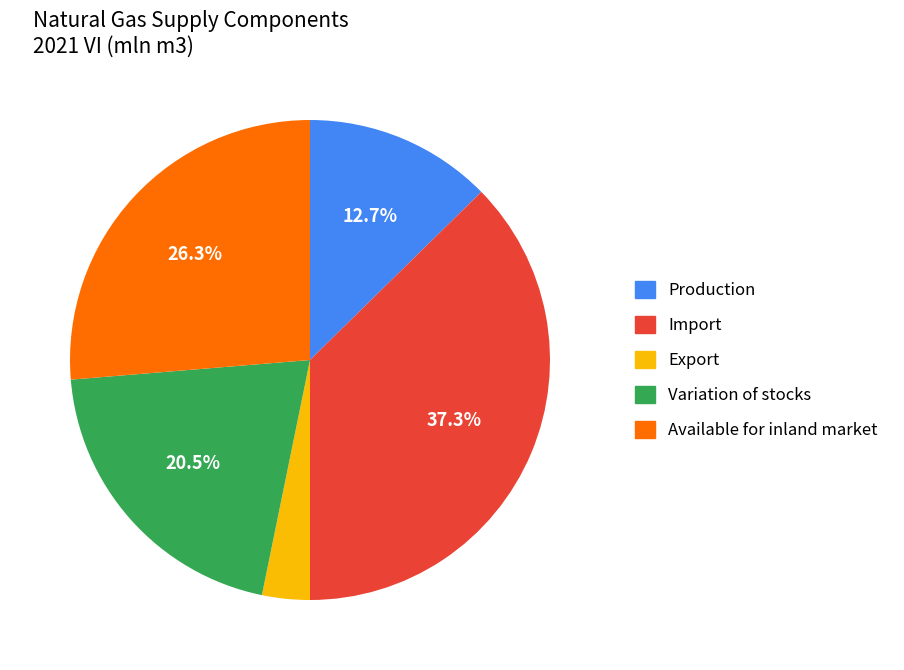

Is Import the majority of the pie?

No